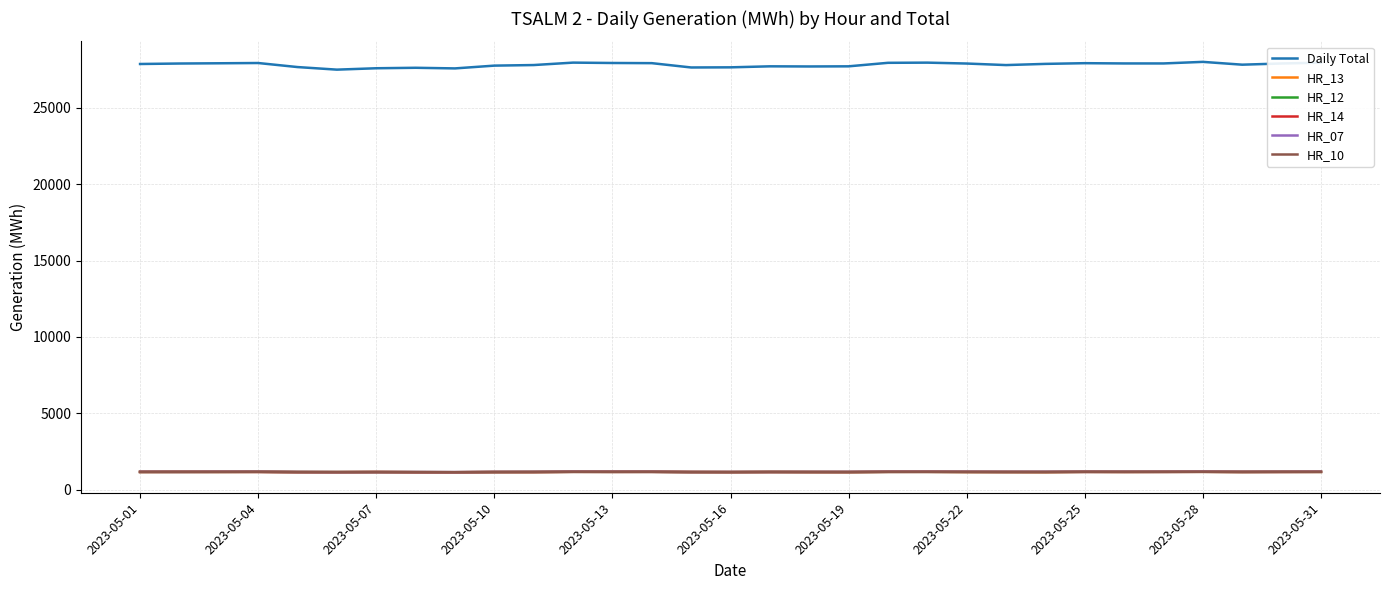

True or false: HR_07 and Daily Total cross at least once.

False